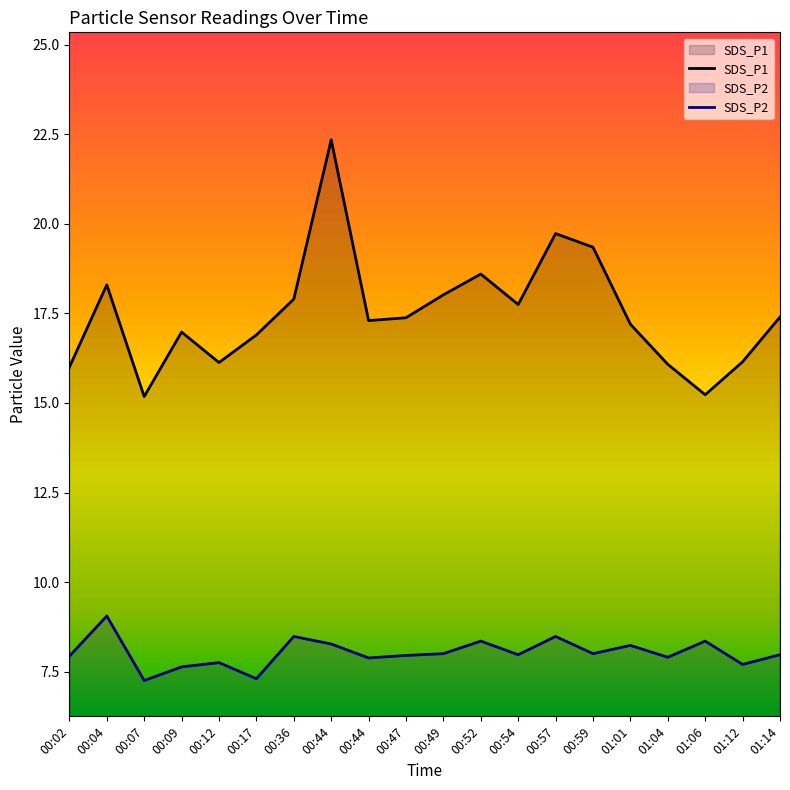

What is the difference between the SDS_P1 values at 00:52 and 00:12?

2.5